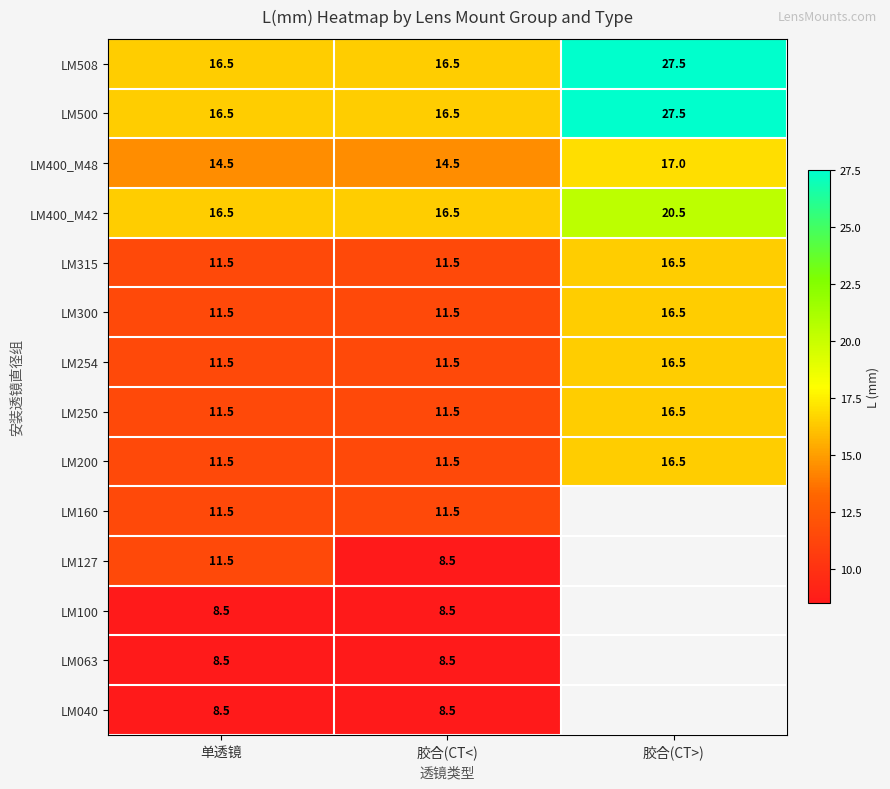

What is the total value across all series at 胶合(CT<)?

167.0